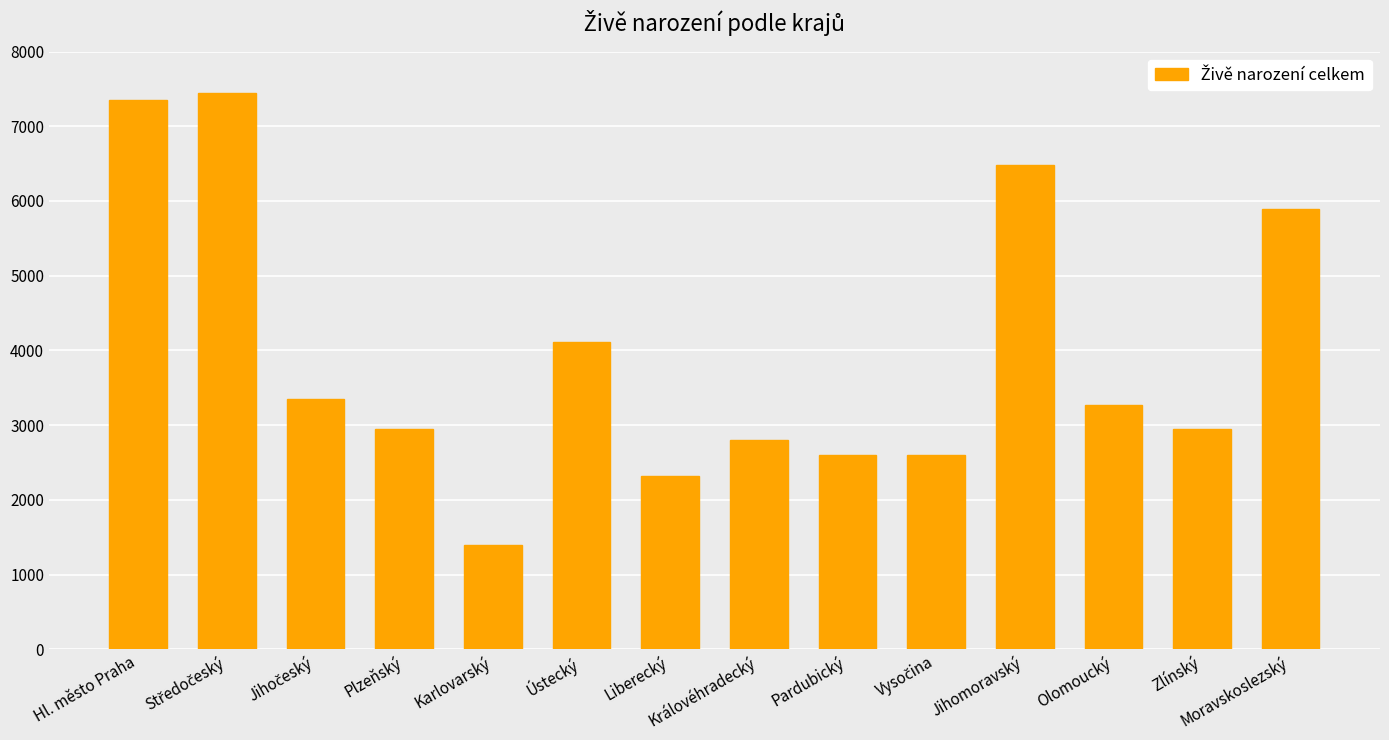

Count the number of categories in the chart.

14